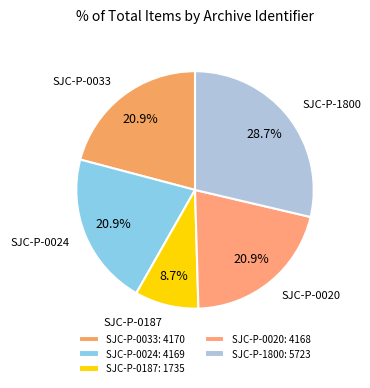

To the nearest percent, what percentage of the pie is SJC-P-0020?

21%